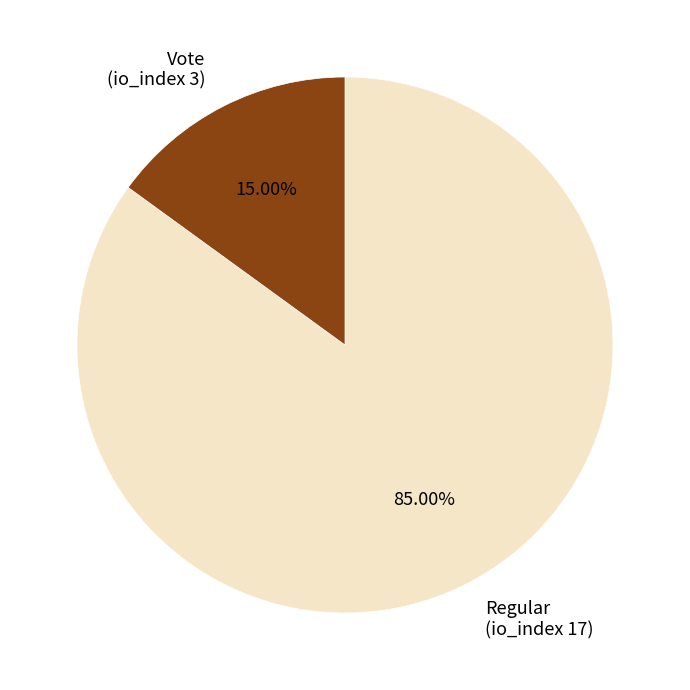

Combined, do Regular (io_index 17) and Vote (io_index 3) account for over 50%?

Yes